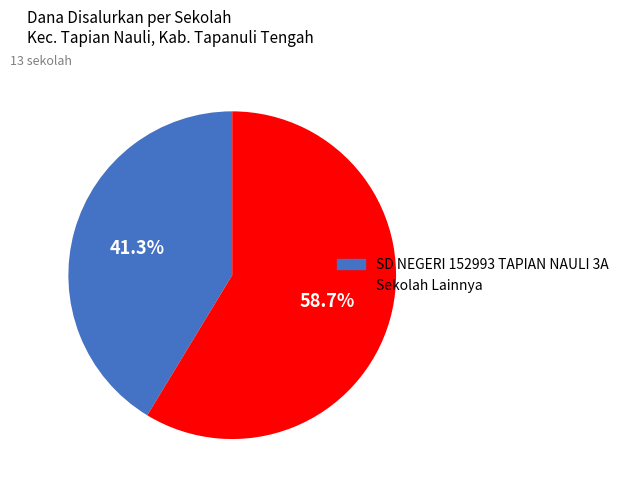

Is there a majority slice in this chart?

Yes